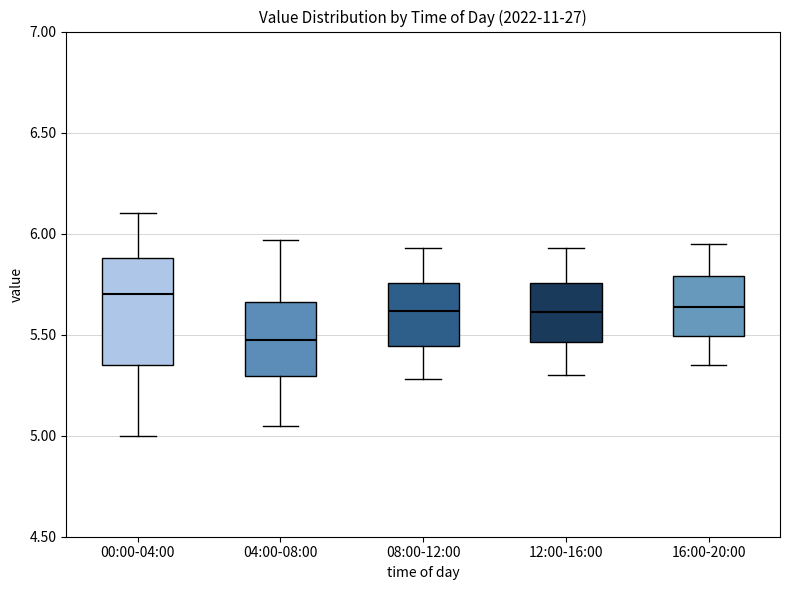

Where does the upper whisker of the box for 16:00-20:00 end on the y-axis? The values are not printed on the chart, so give them approximately, as read against the axis.

5.95